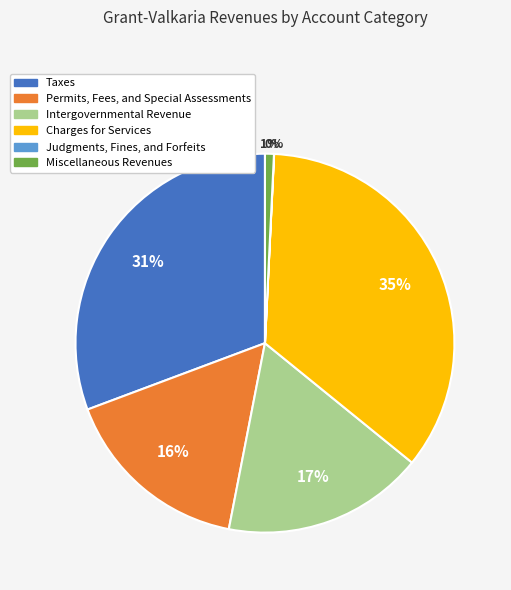

The Charges for Services slice represents 35% of the pie. True or false?

True